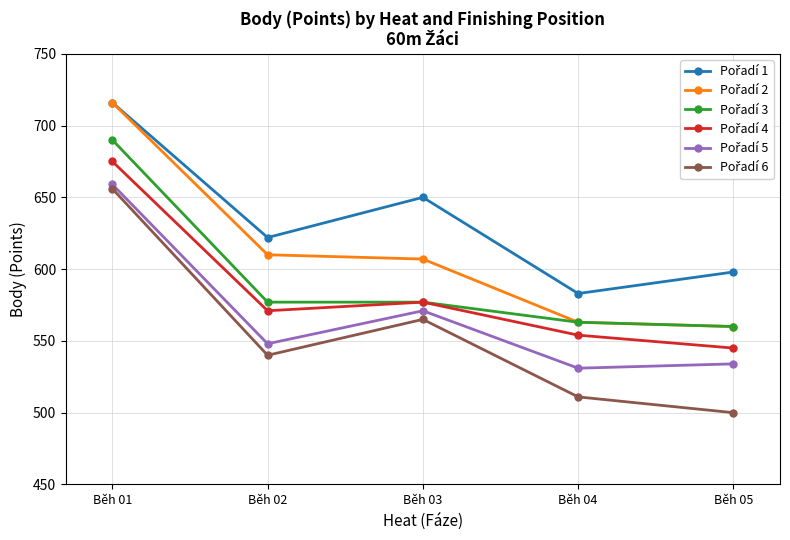

What is the spread (max minus min) of values at Běh 05?

98